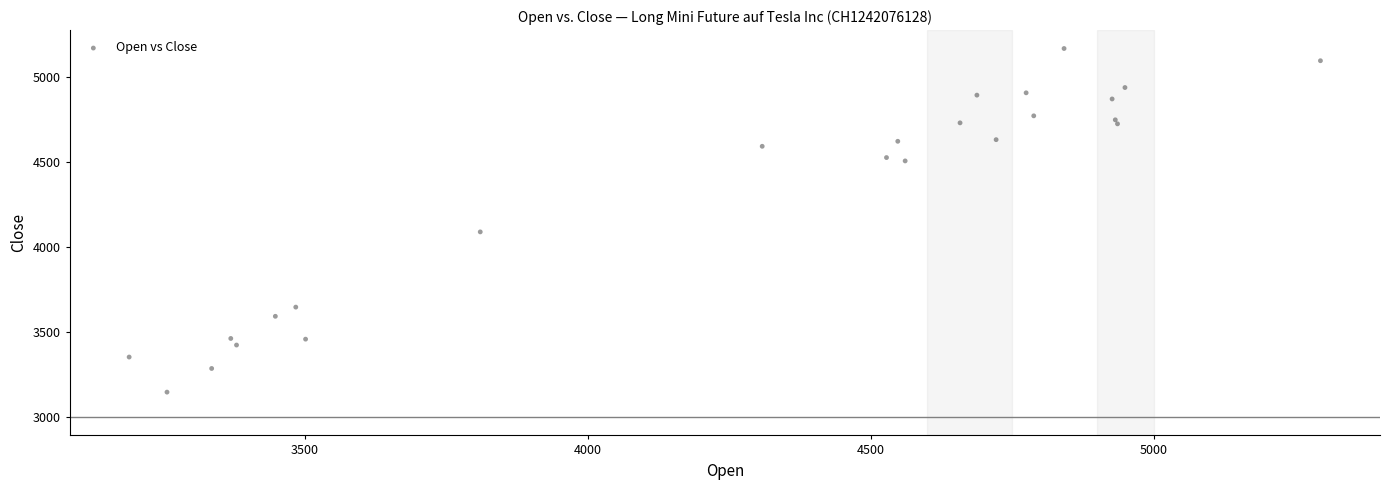

What Y value in the scatter plot is closest to 4157?

4089.8